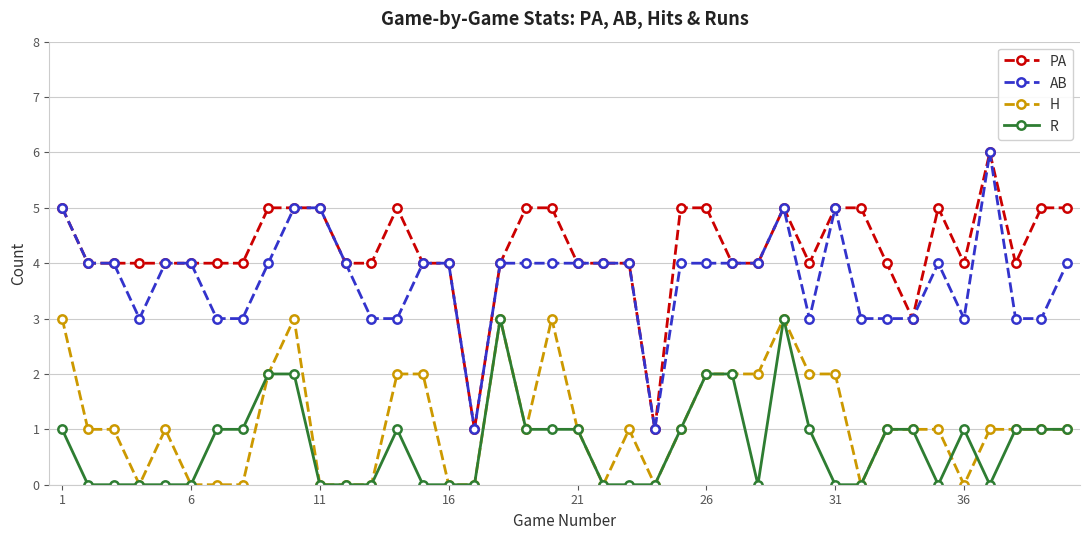

Reading left to right, extract all data points from this chart.

PA: 5	4	4	4	4	4	4	4	5	5	5	4	4	5	4	4	1	4	5	5	4	4	4	1	5	5	4	4	5	4	5	5	4	3	5	4	6	4	5	5
AB: 5	4	4	3	4	4	3	3	4	5	5	4	3	3	4	4	1	4	4	4	4	4	4	1	4	4	4	4	5	3	5	3	3	3	4	3	6	3	3	4
H: 3	1	1	0	1	0	0	0	2	3	0	0	0	2	2	0	0	3	1	3	1	0	1	0	1	2	2	2	3	2	2	0	1	1	1	0	1	1	1	1
R: 1	0	0	0	0	0	1	1	2	2	0	0	0	1	0	0	0	3	1	1	1	0	0	0	1	2	2	0	3	1	0	0	1	1	0	1	0	1	1	1